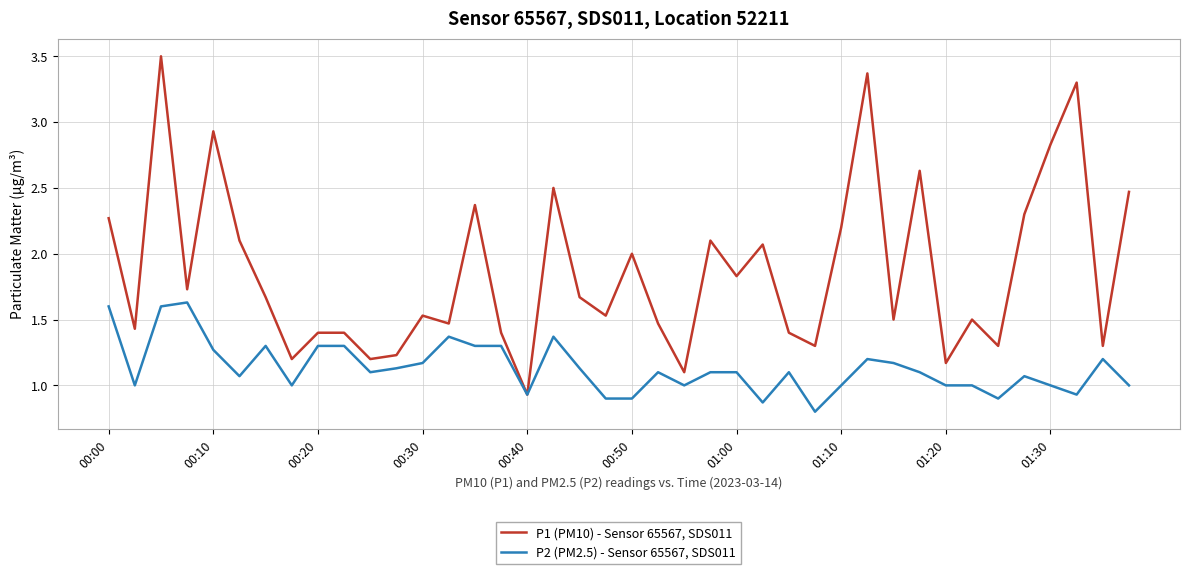

Rank the series by their maximum value, from highest to lowest.

P1 (PM10) - Sensor 65567, SDS011, P2 (PM2.5) - Sensor 65567, SDS011